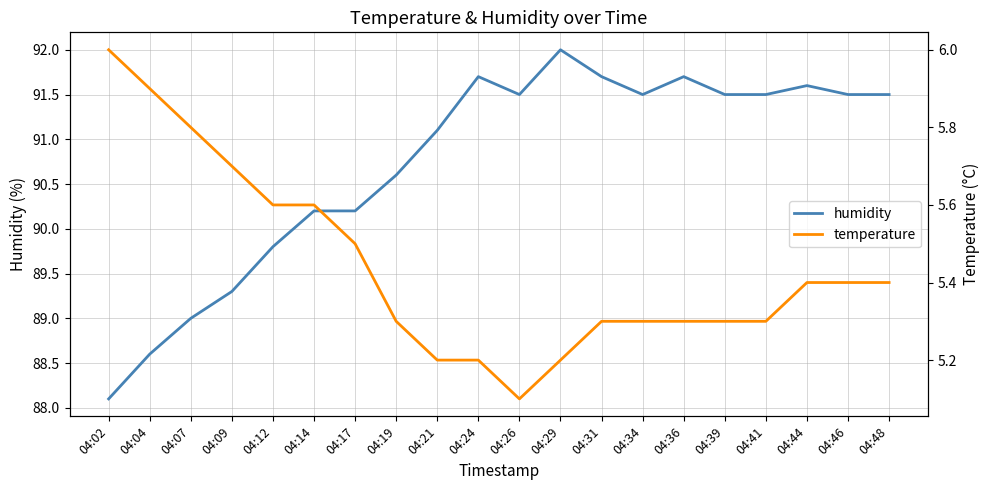

How many lines are shown in the chart?

2